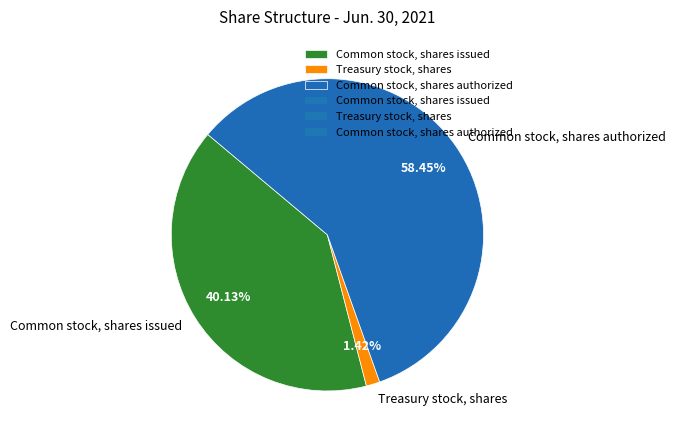

What portion of the pie excludes Common stock, shares authorized?

41.5%